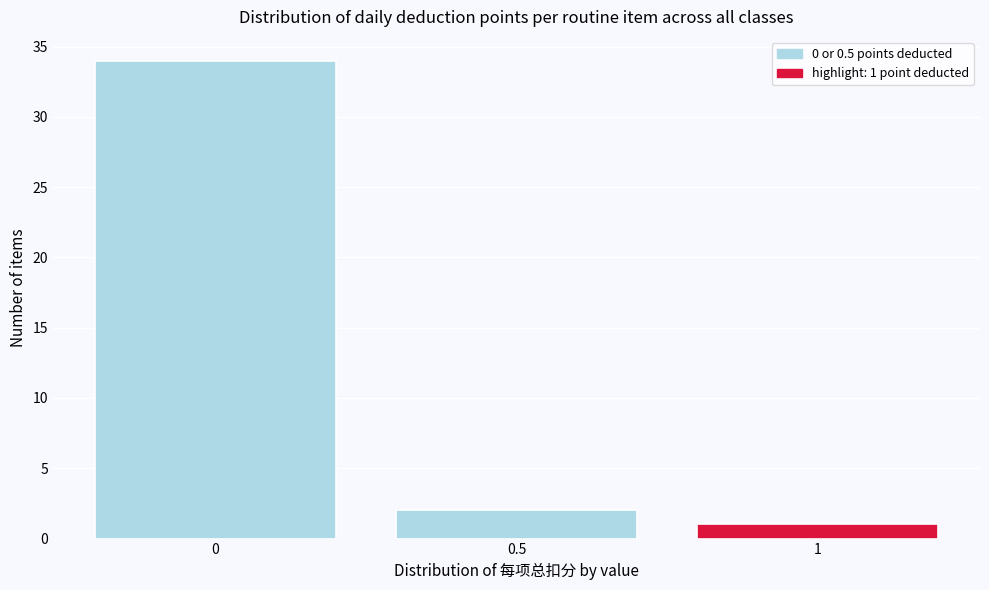

Reading left to right, list all the values displayed in this chart.

34	2	1